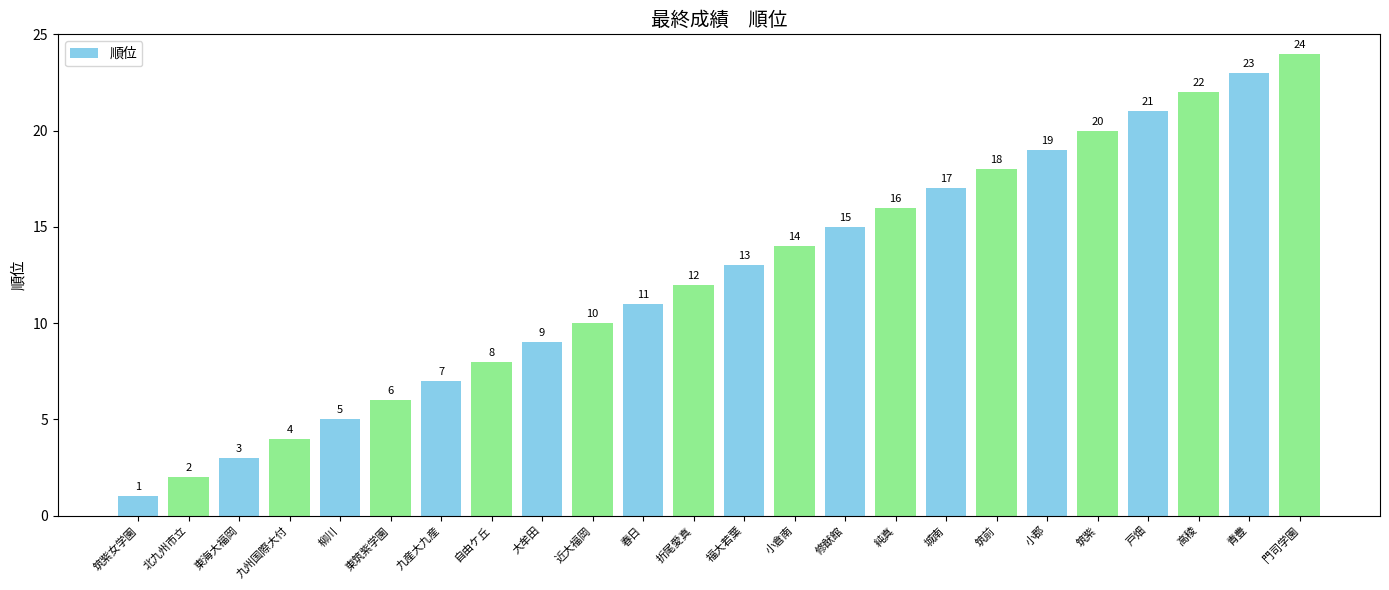

Which category has the highest value across all series?

門司学園